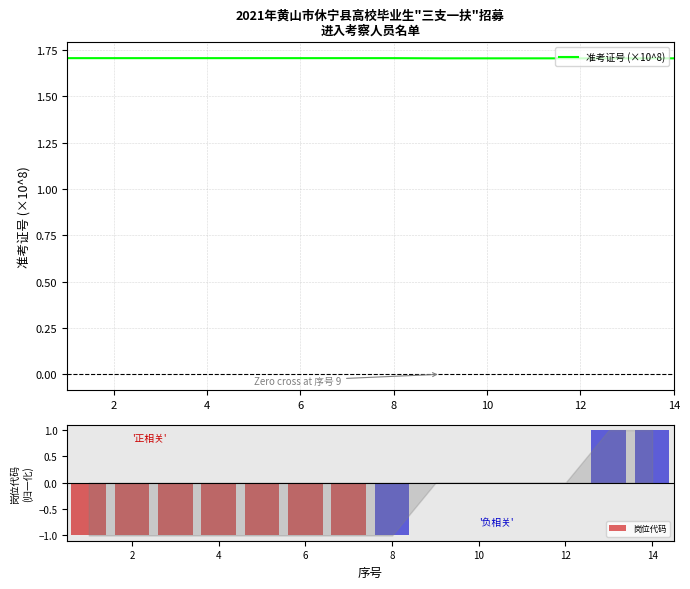

What is the difference between the maximum and second lowest values in the 岗位代码 series?

2.0